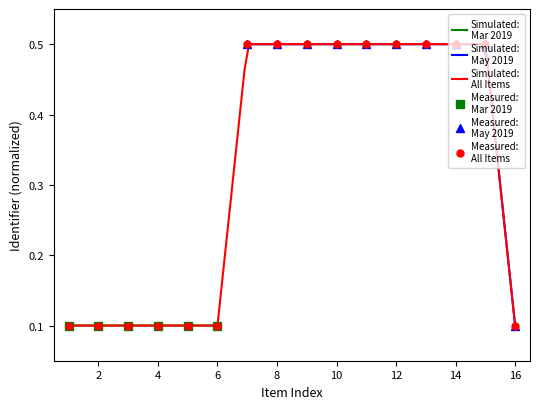

How many points are higher than both their immediate neighbors (excluding endpoints)?

1